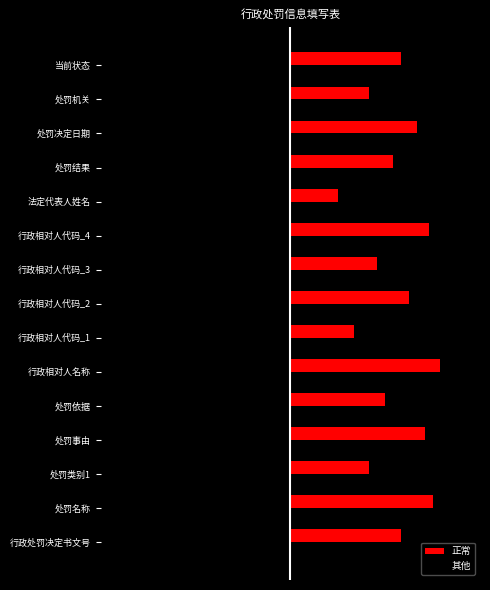

What are all the series names shown in the legend?

正常, 其他